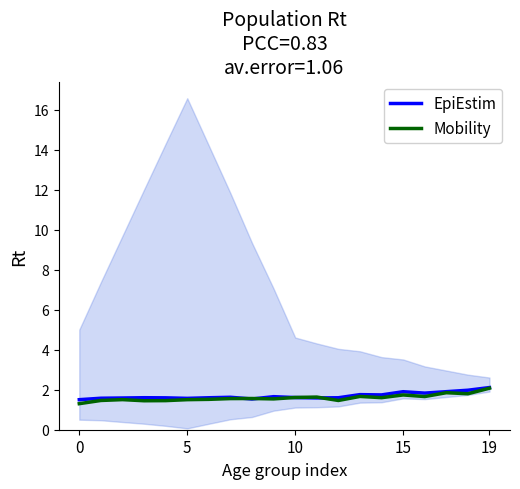

Between 0 and 14, which series saw the biggest shift?

Mobility